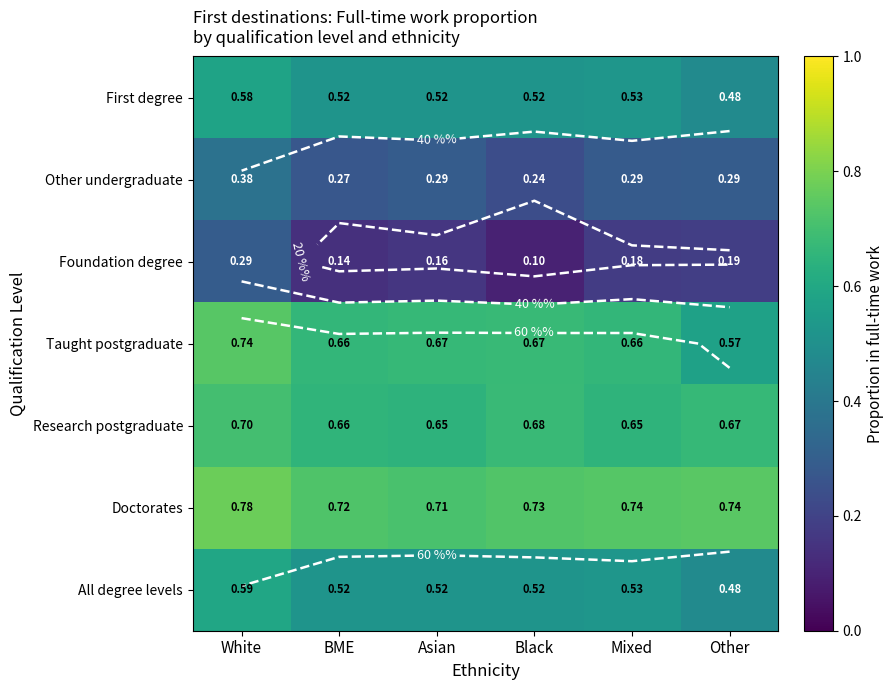

The Other undergraduate series shows 0.2 at White. True or false?

False